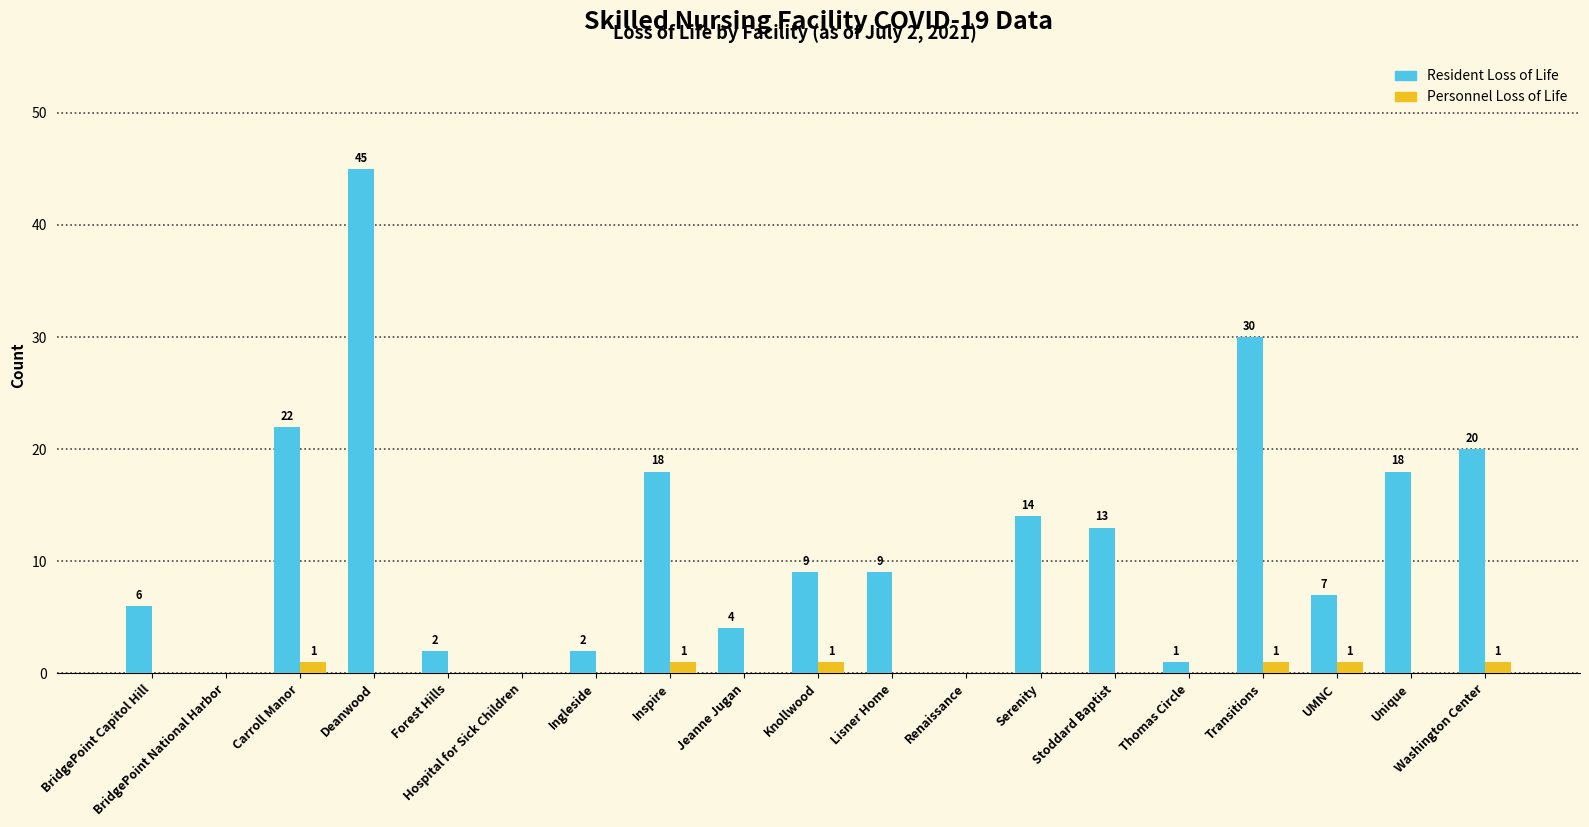

Which category has the highest value in the Resident Loss of Life series?

Deanwood